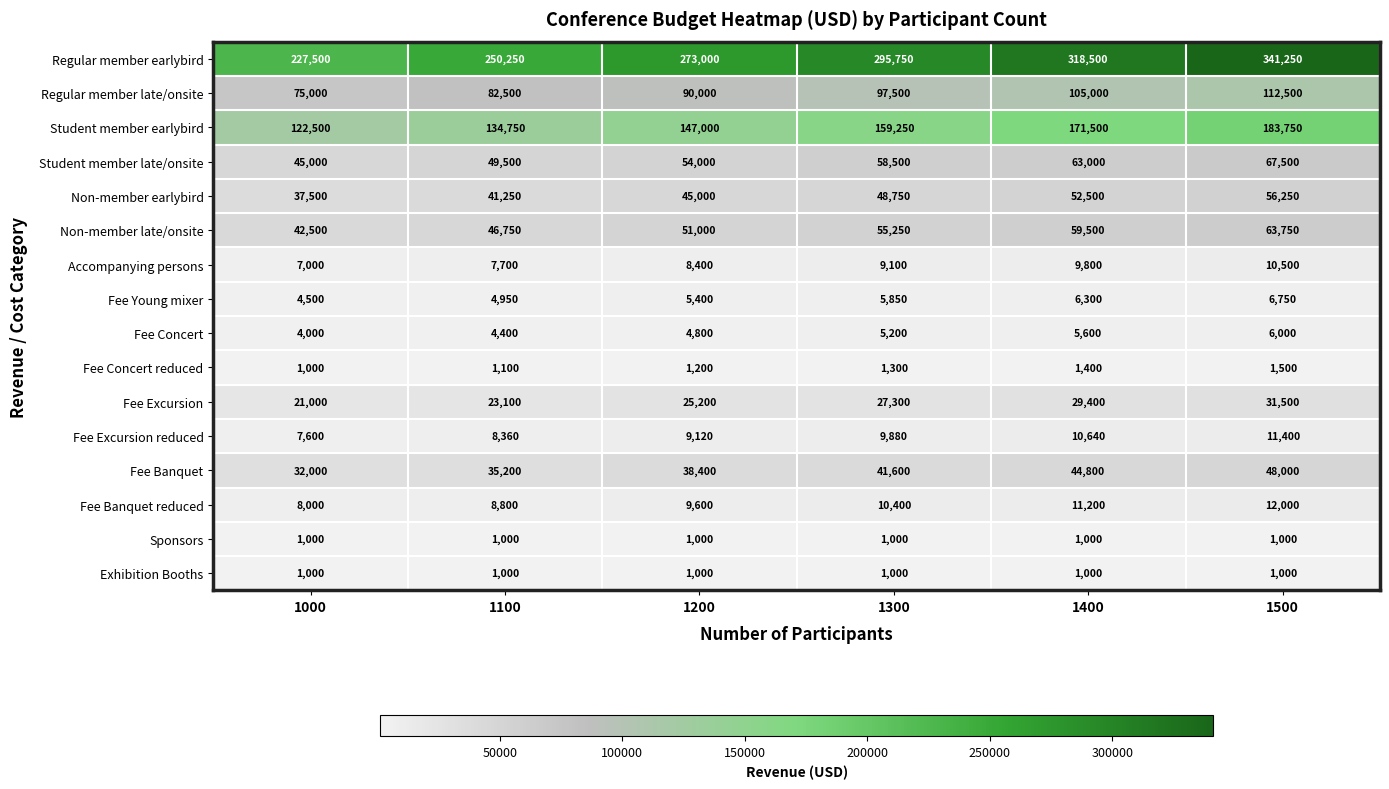

What is the average value of the Exhibition Booths series?

1000